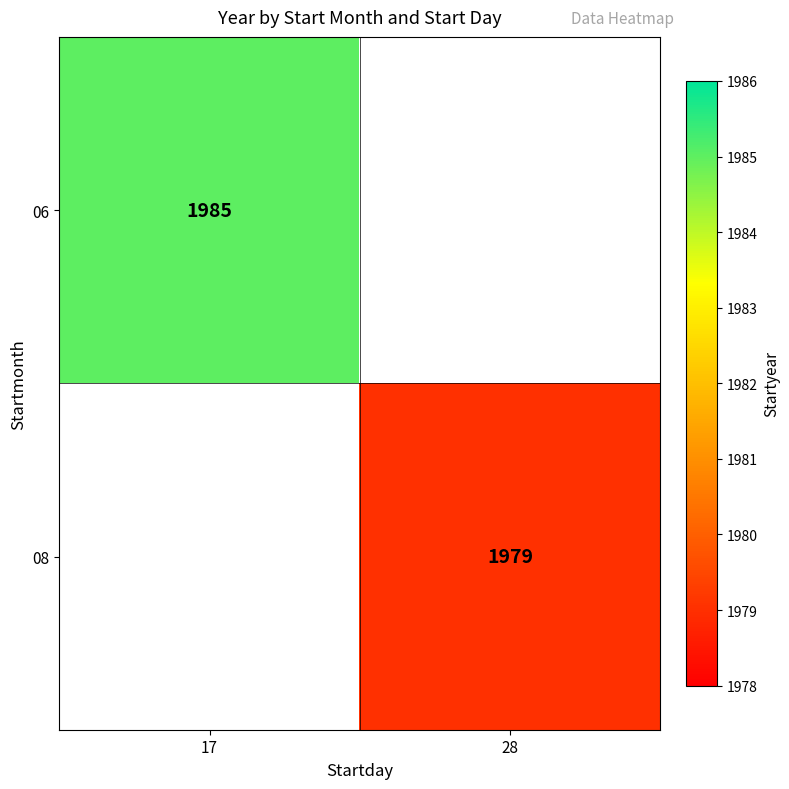

Which label corresponds to the largest value in the chart?

17